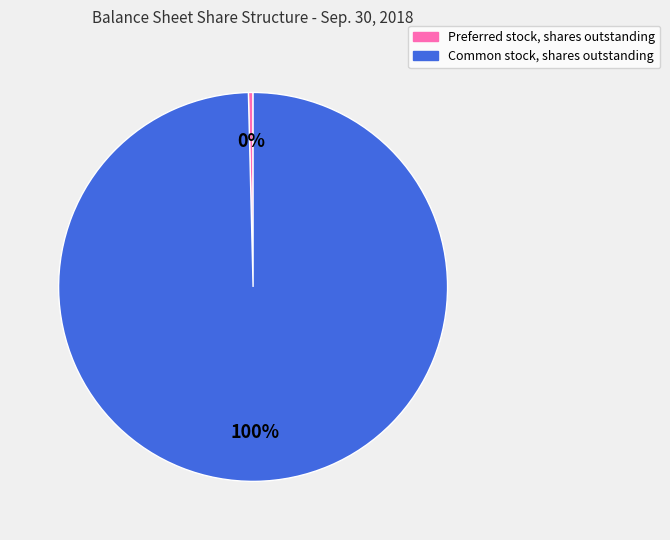

To the nearest percent, what is the combined percentage of Common stock, shares outstanding and Preferred stock, shares outstanding?

100%